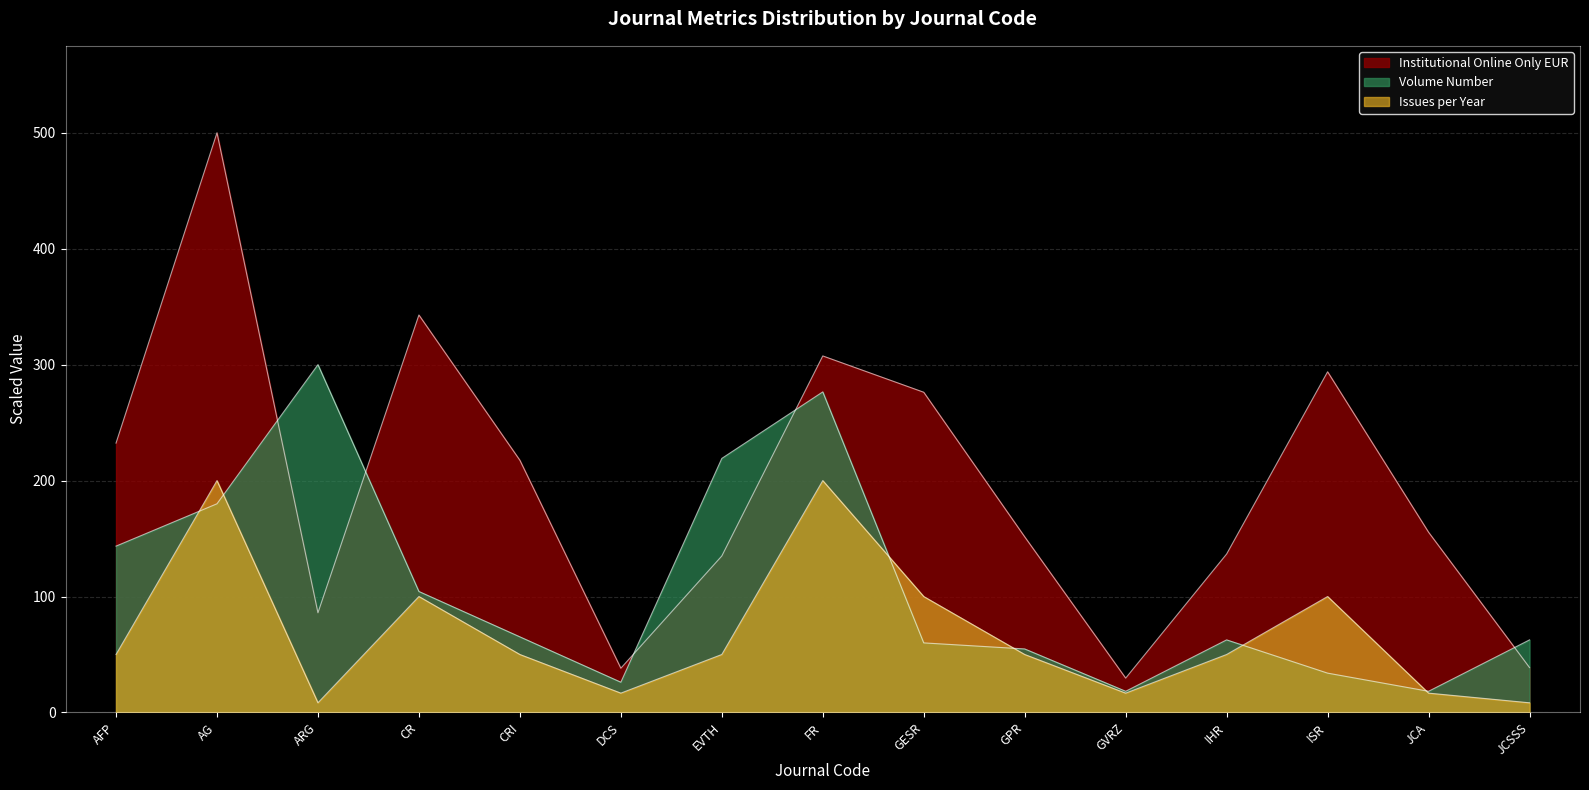

Reading left to right, list all the values displayed in this chart.

Institutional Online Only EUR: 232.3	500.0	86.0	342.8	217.5	38.2	135.0	307.5	276.2	151.5	29.6	136.7	293.8	155.5	38.7
Volume Number: 143.5	180.0	300.0	104.3	65.2	26.1	219.1	276.5	60.0	54.8	18.3	62.6	33.9	18.3	62.6
Issues per Year: 50.0	200.0	8.3	100.0	50.0	16.7	50.0	200.0	100.0	50.0	16.7	50.0	100.0	16.7	8.3